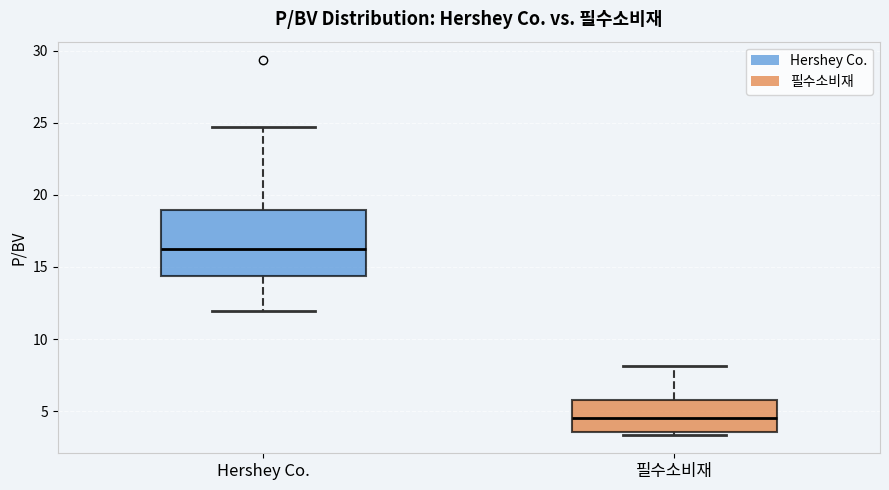

Reading left to right, transcribe this box plot: for each box, give where its median line is, the range the box spans, and where its two whiskers end, as read against the y-axis. The values are not printed on the chart, so give them approximately, as read against the axis.

Hershey Co.: median 16.0, box 14.5 to 19.0, whiskers 12.0 to 24.5
필수소비재: median 4.5, box 3.5 to 5.5, whiskers 3.5 (just below the box's lower edge) to 8.0